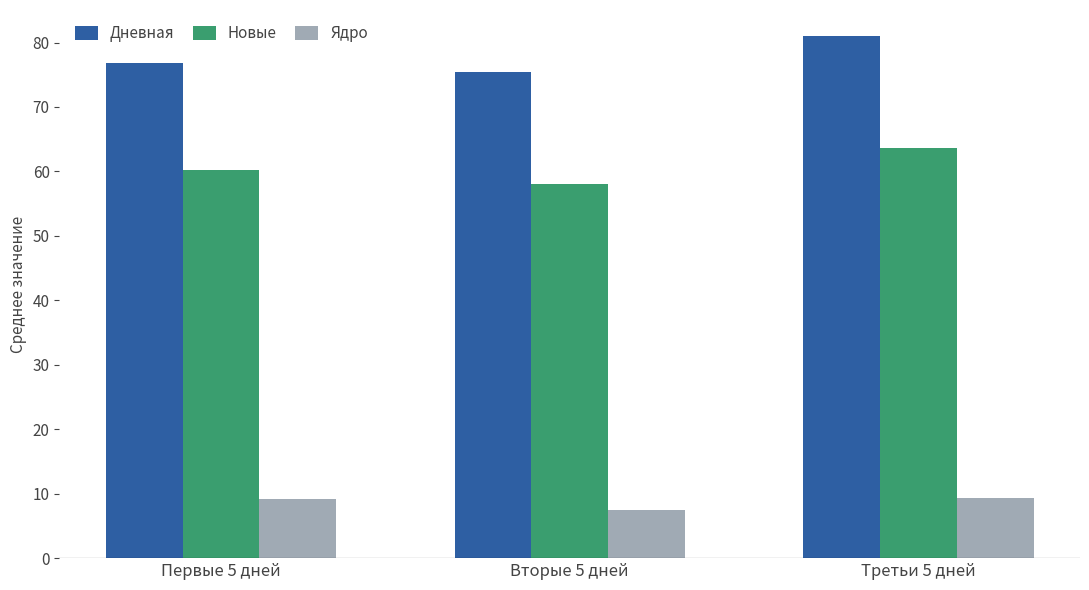

What is the label of the 1st bar from the left?

Первые 5 дней